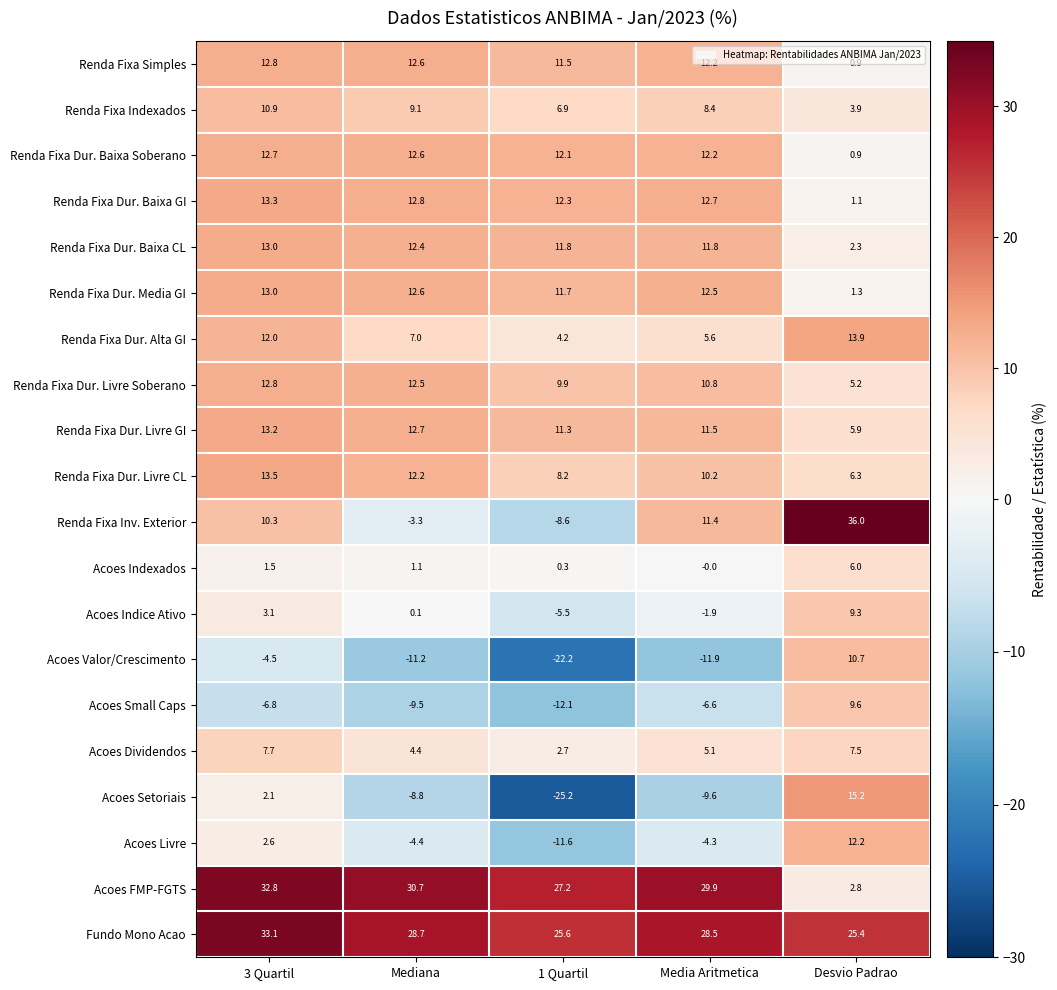

List the labels in order of Renda Fixa Inv. Exterior value, smallest first.

1 Quartil, Mediana, 3 Quartil, Media Aritmetica, Desvio Padrao